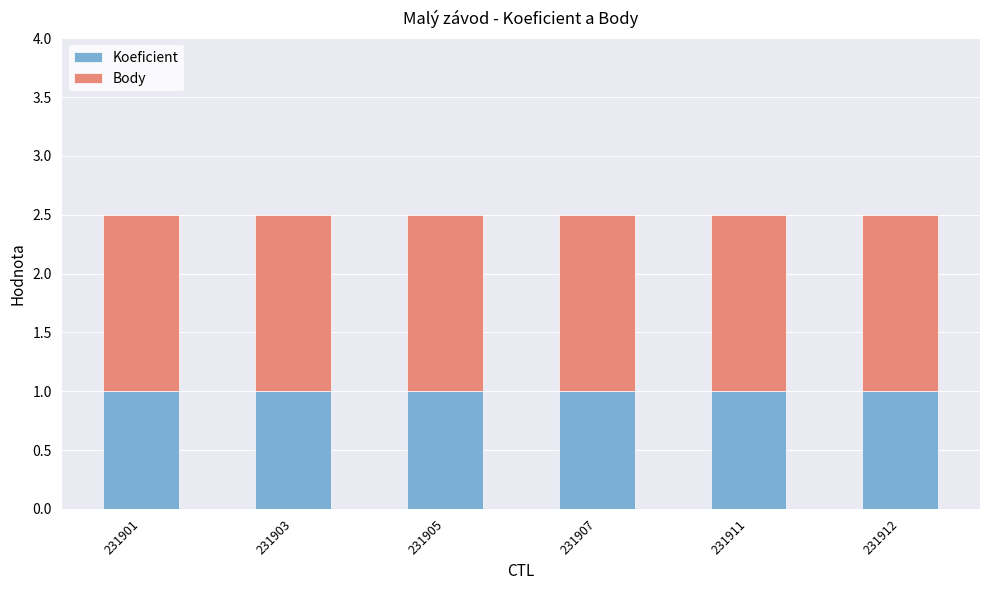

The Koeficient series shows 1.0 at 231903. True or false?

True